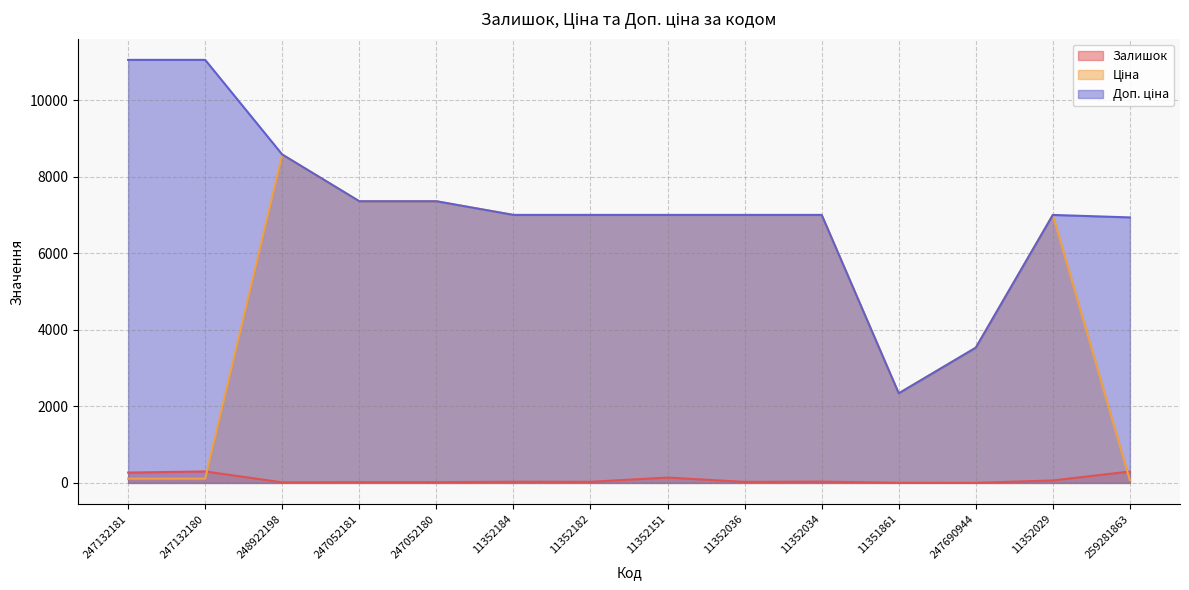

What is the maximum value shown in the chart?

11055.0